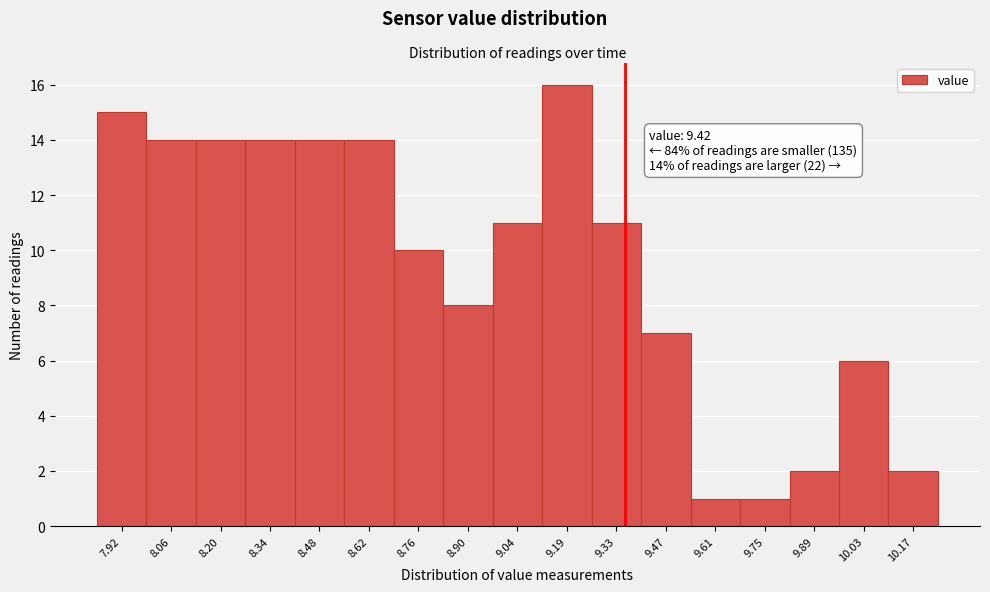

Reading right to left, list all the values displayed in this chart.

2	6	2	1	1	7	11	16	11	8	10	14	14	14	14	14	15